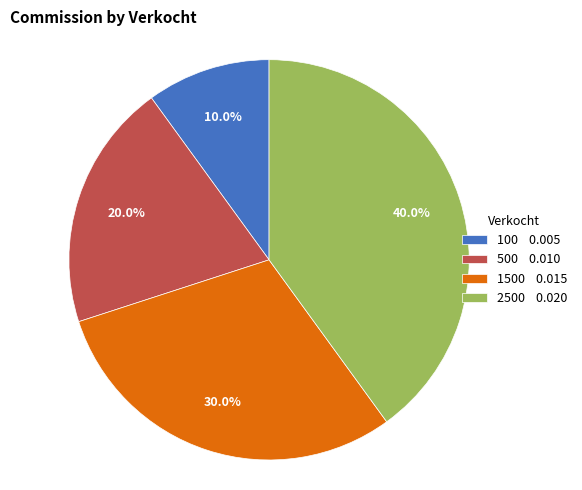

Does any single category account for the majority?

No